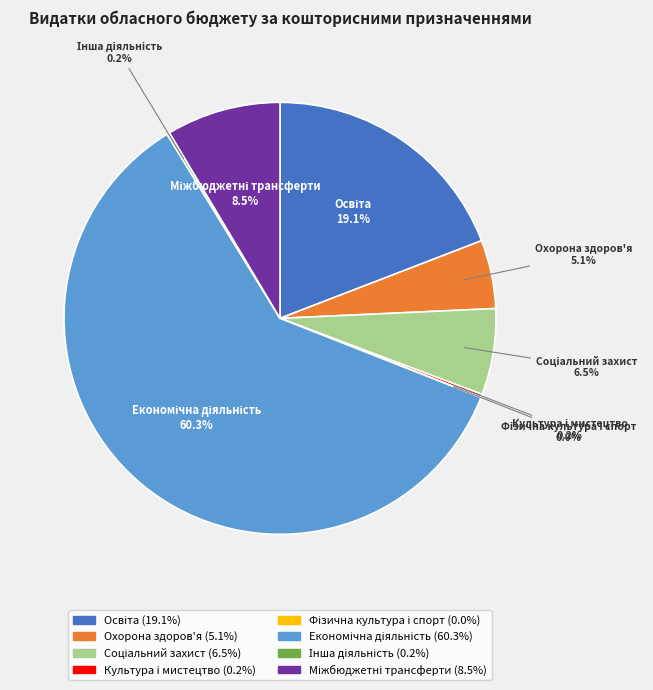

Is there any slice that represents more than half of the pie?

Yes